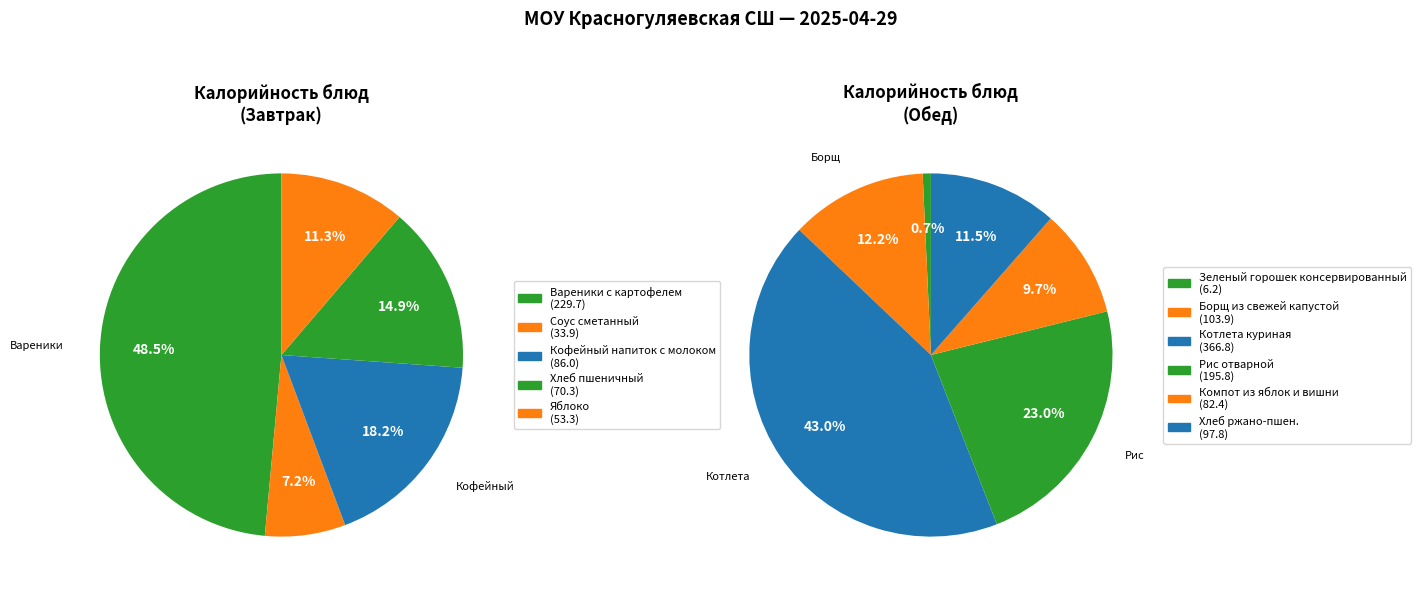

Which has a higher value, Зеленый горошек консервированный or Хлеб пшеничный?

Хлеб пшеничный